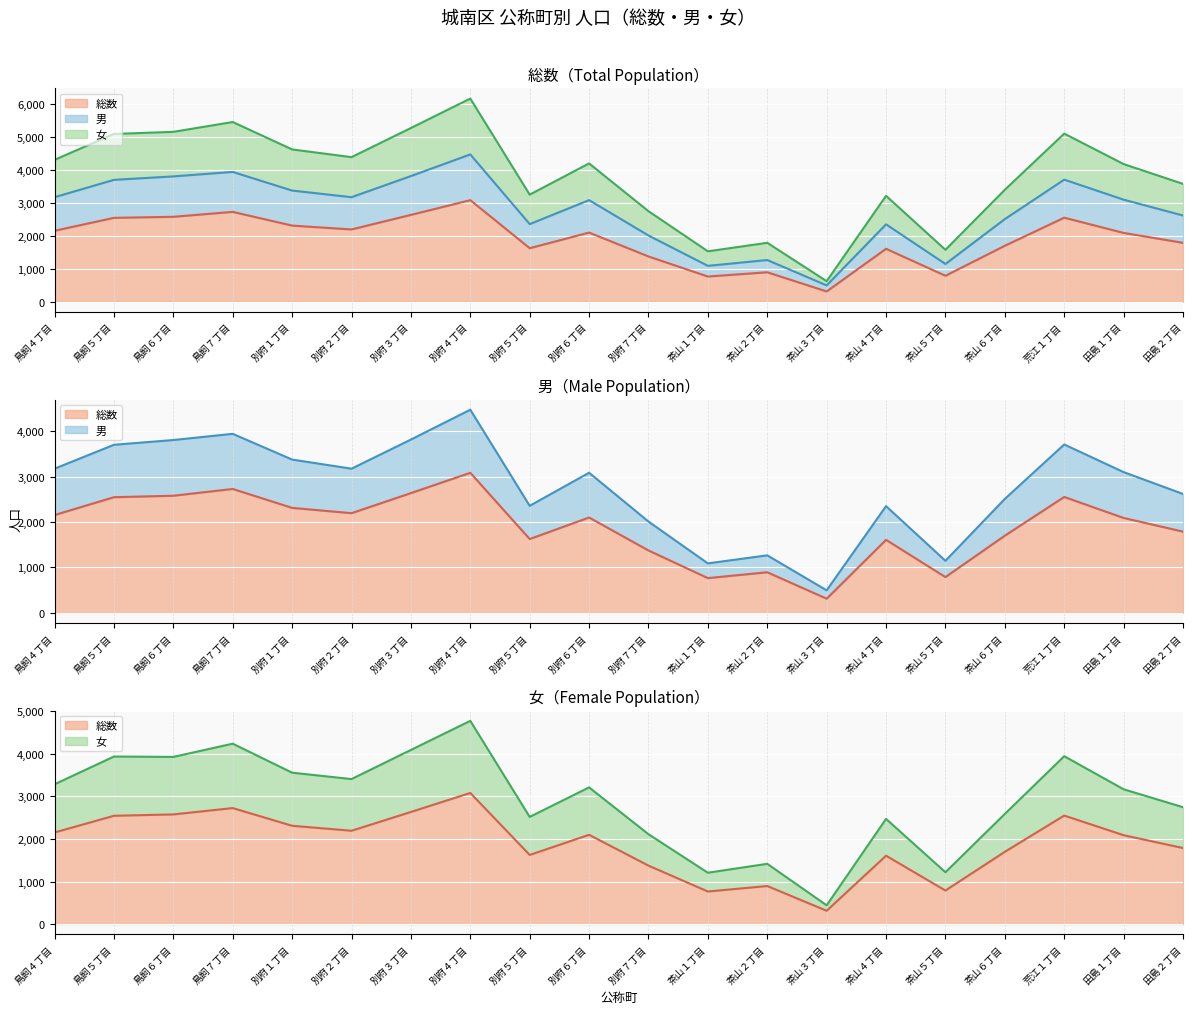

Where is 総数 nearest to the value 1697?

茶山６丁目